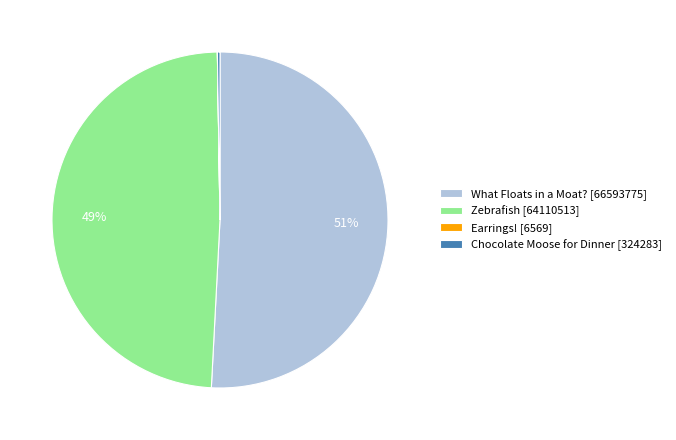

To the nearest percent, what portion does What Floats in a Moat? represent?

51%